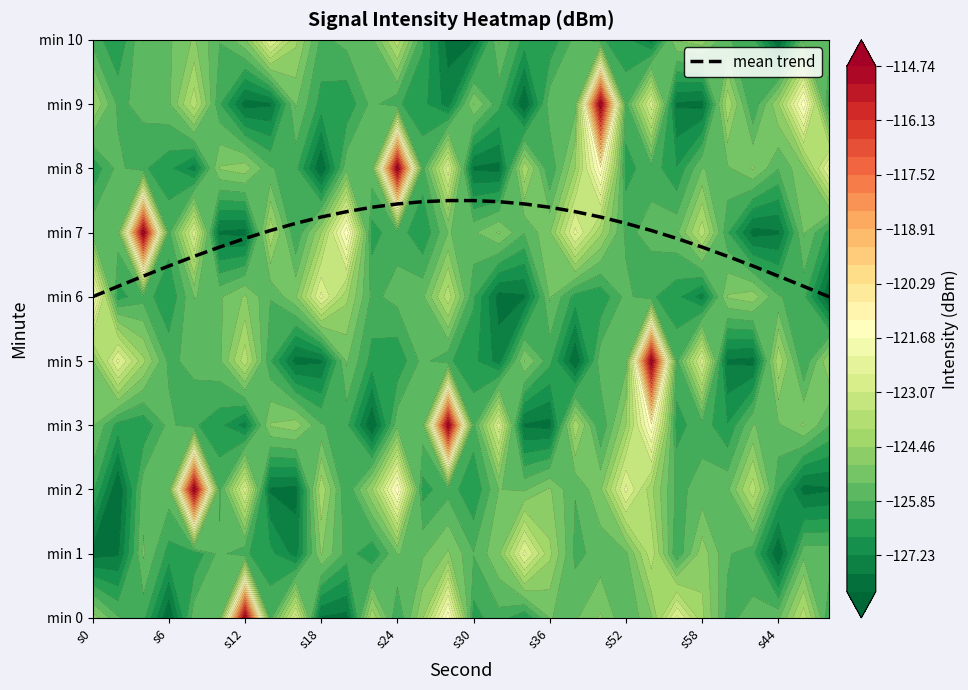

What is the difference between the maximum and minimum values?

1.5